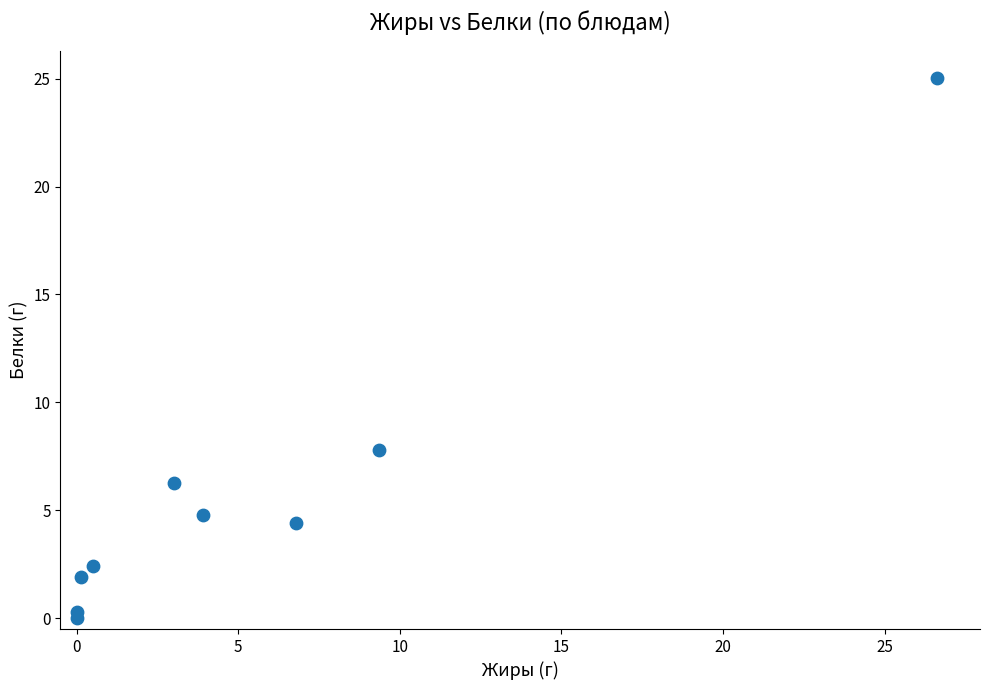

What Y value in the scatter plot is closest to 12?

7.8